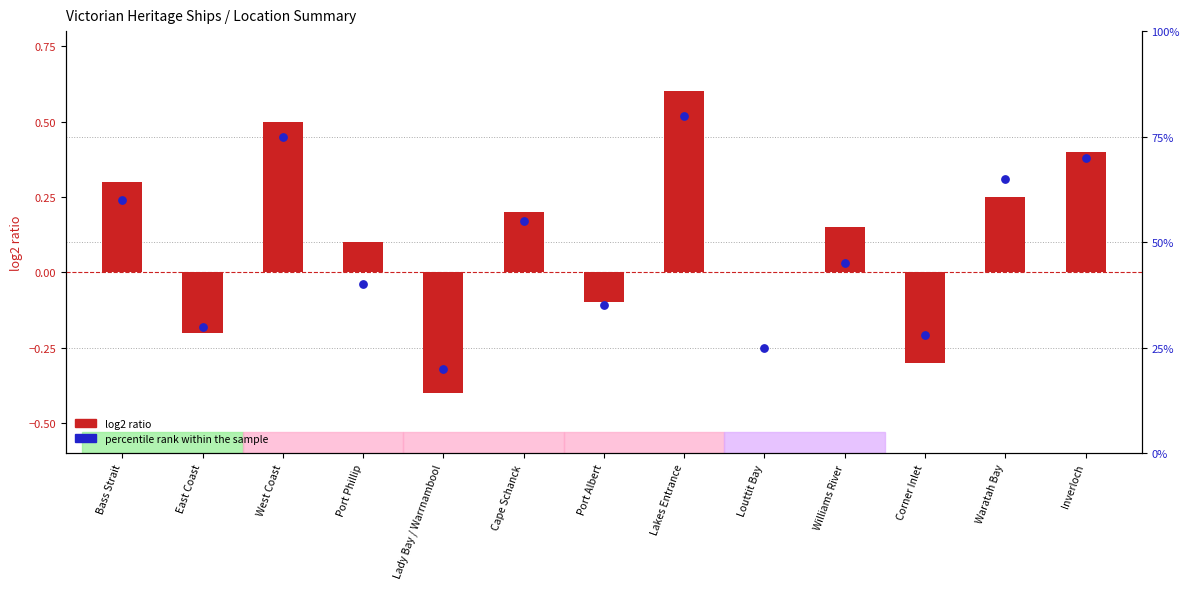

Which series has the largest total across all categories?

percentile rank within the sample